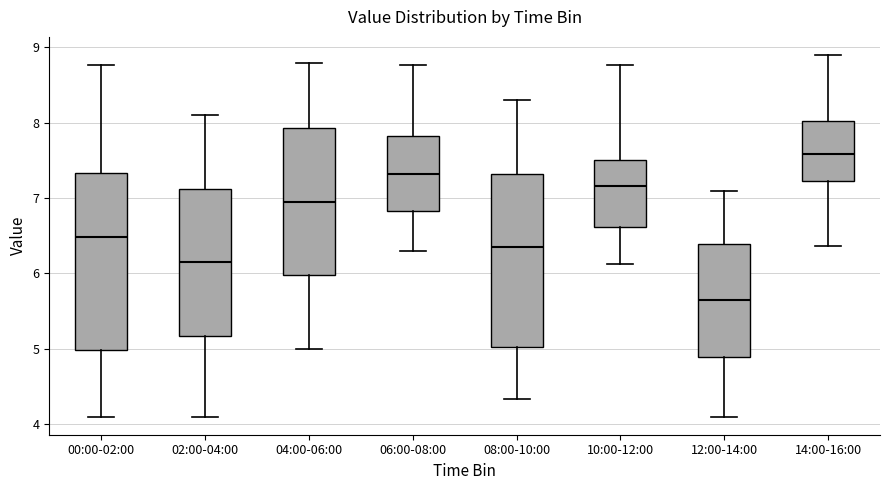

Reading left to right, transcribe this box plot: for each box, give where its median line is, the range the box spans, and where its two whiskers end, as read against the y-axis. The values are not printed on the chart, so give them approximately, as read against the axis.

00:00-02:00: median 6.5, box 5.0 to 7.3, whiskers 4.1 to 8.8
02:00-04:00: median 6.2, box 5.2 to 7.1, whiskers 4.1 to 8.1
04:00-06:00: median 7.0, box 6.0 to 7.9, whiskers 5.0 to 8.8
06:00-08:00: median 7.3, box 6.8 to 7.8, whiskers 6.3 to 8.8
08:00-10:00: median 6.4, box 5.0 to 7.3, whiskers 4.3 to 8.3
10:00-12:00: median 7.2, box 6.6 to 7.5, whiskers 6.1 to 8.8
12:00-14:00: median 5.7, box 4.9 to 6.4, whiskers 4.1 to 7.1
14:00-16:00: median 7.6, box 7.2 to 8.0, whiskers 6.4 to 8.9